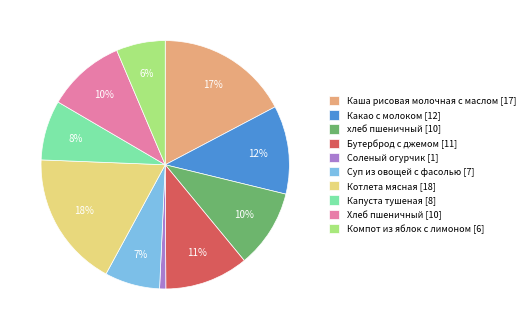

To the nearest percent, what portion does хлеб пшеничный represent?

10%